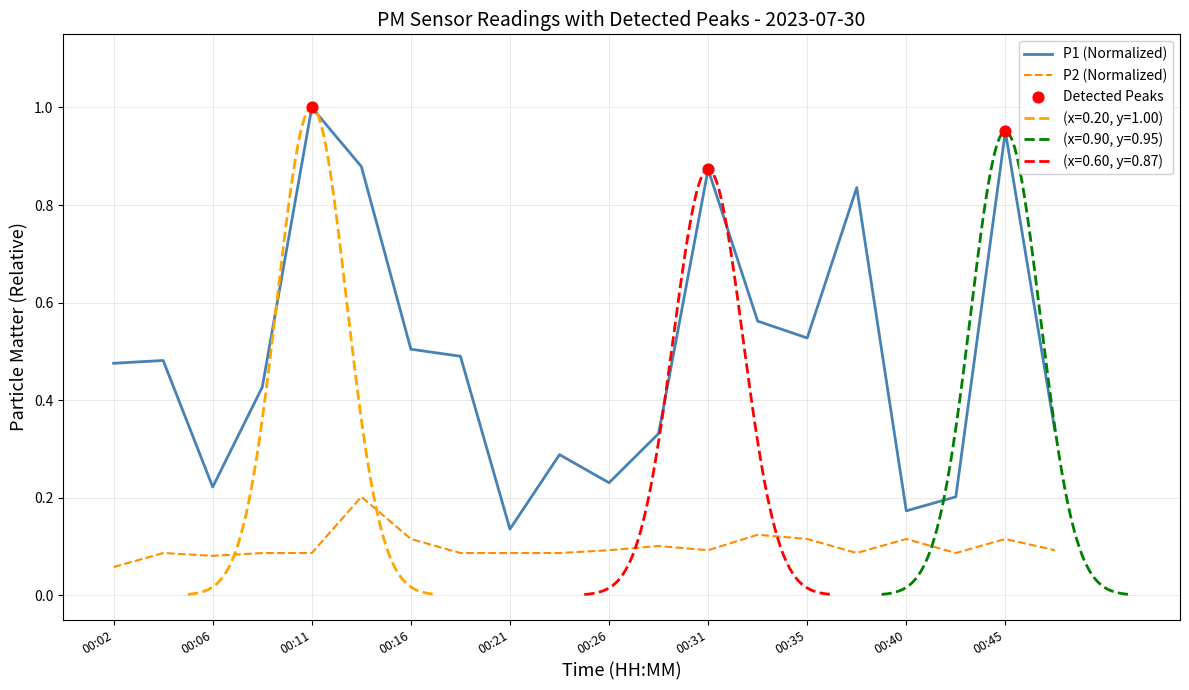

Which series reaches the maximum Y coordinate?

P1 (Normalized)